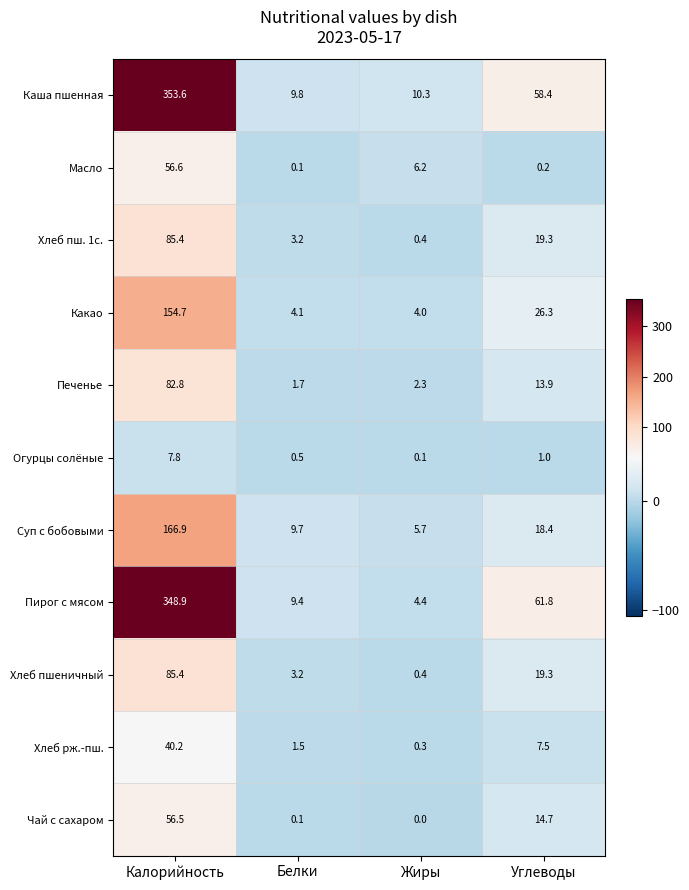

What is the greatest value displayed?

353.6